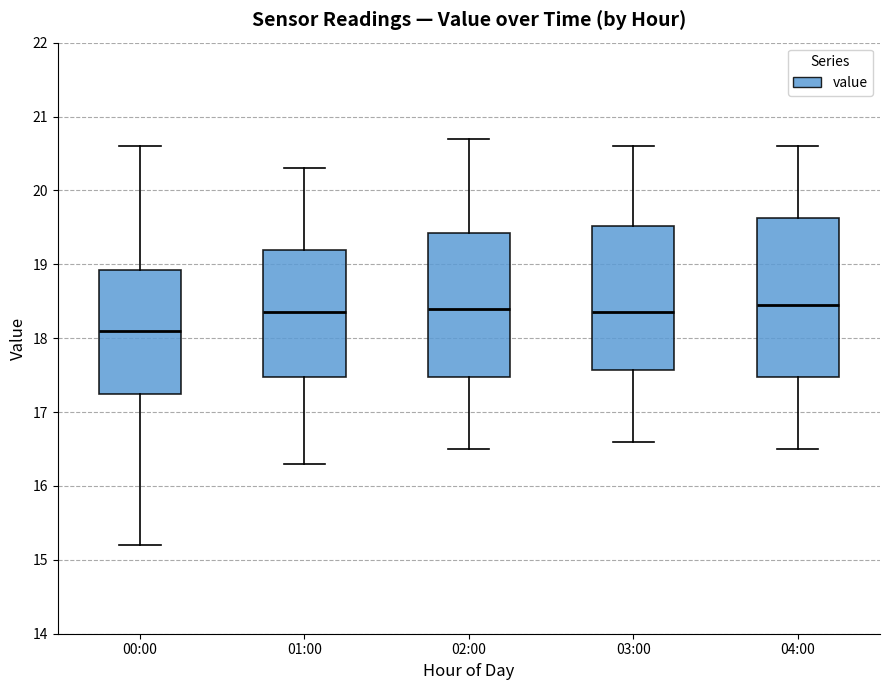

Which box is the tallest, from its lower edge to its upper edge?

04:00